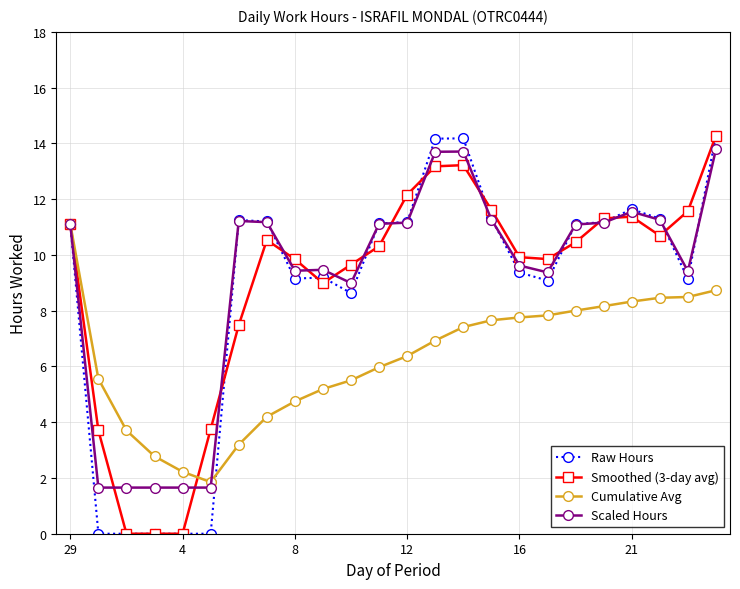

True or false: Cumulative Avg and Raw Hours intersect in this chart.

True